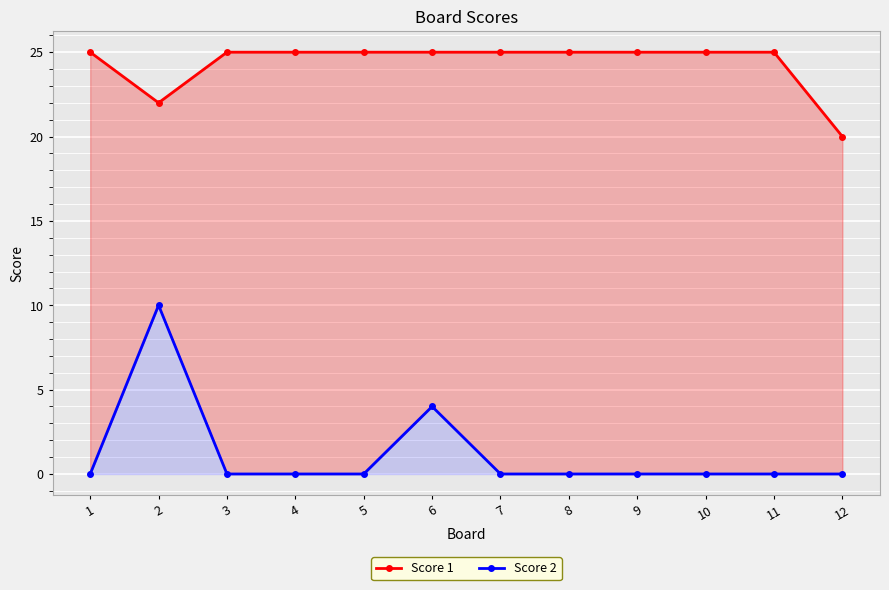

Count the Score 2 values in the range 0 to 1.

10